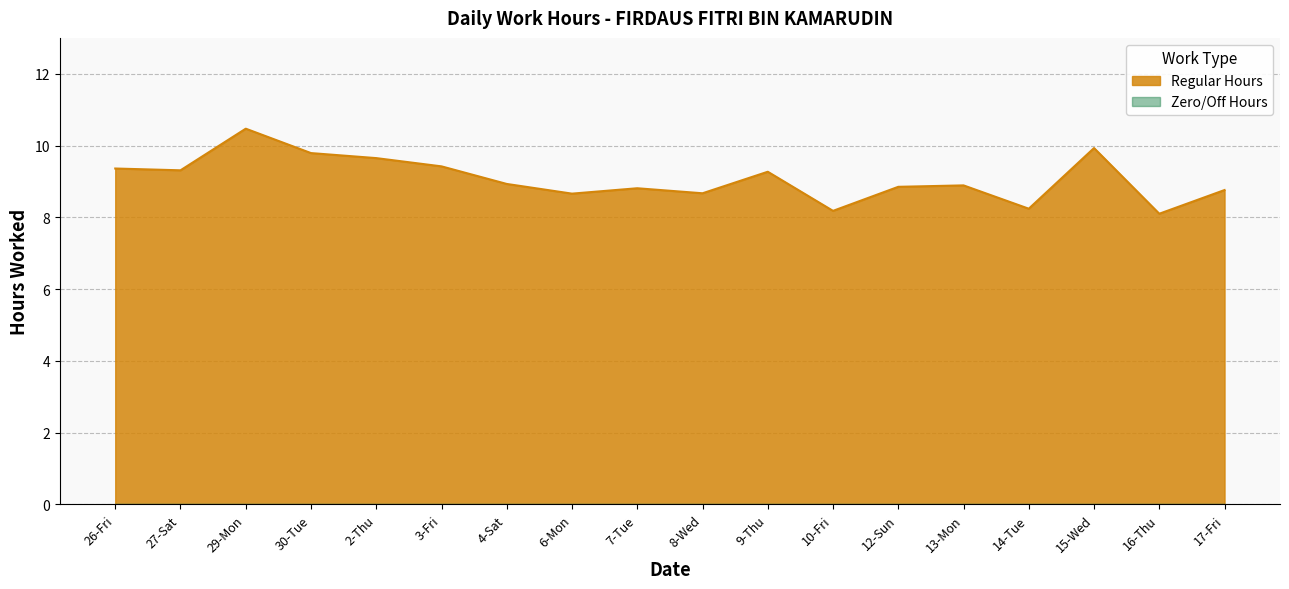

At which label is the value closest to 9?

4-Sat